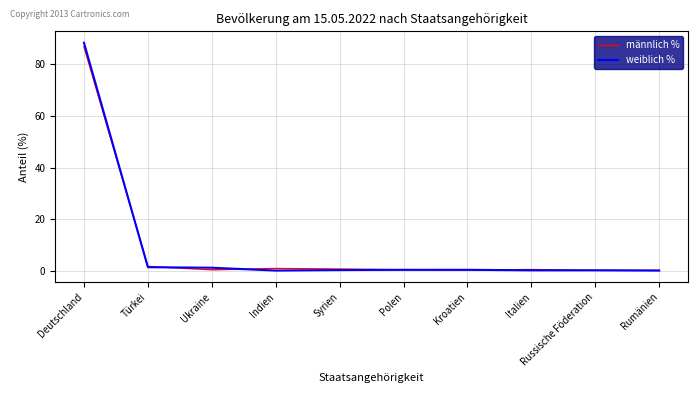

What is the maximum value for männlich %?

86.6